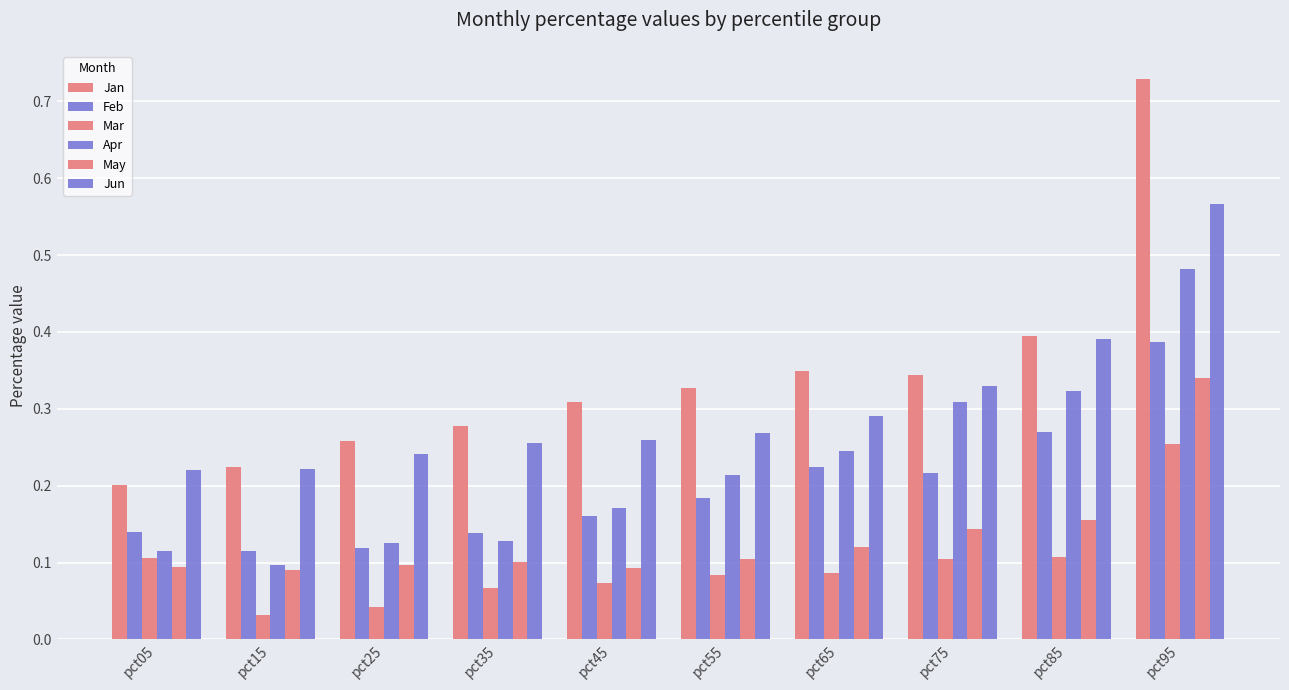

How many bars are there in total?

60